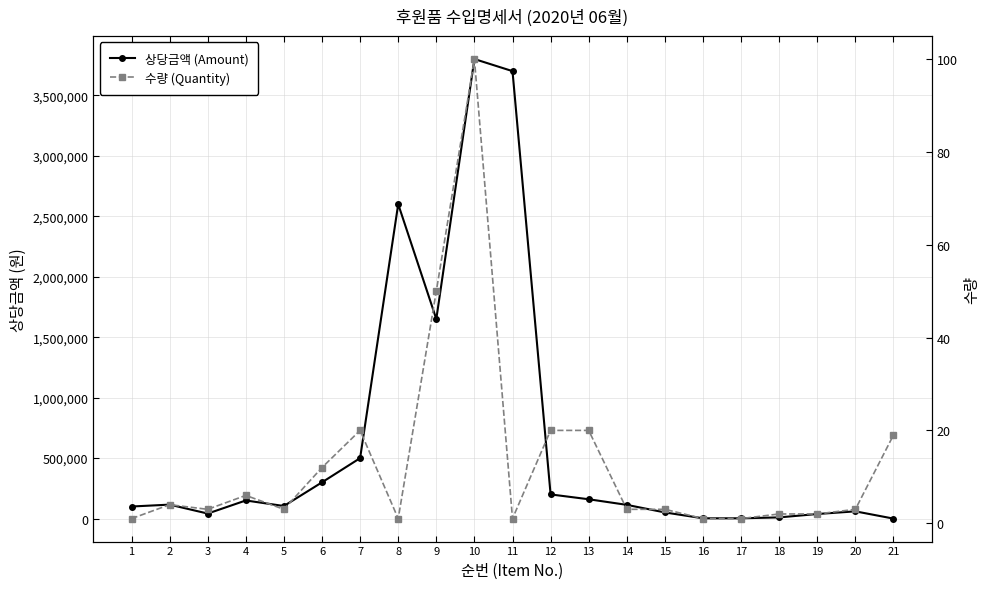

Which category has the highest value in the 상당금액 (Amount) series?

10